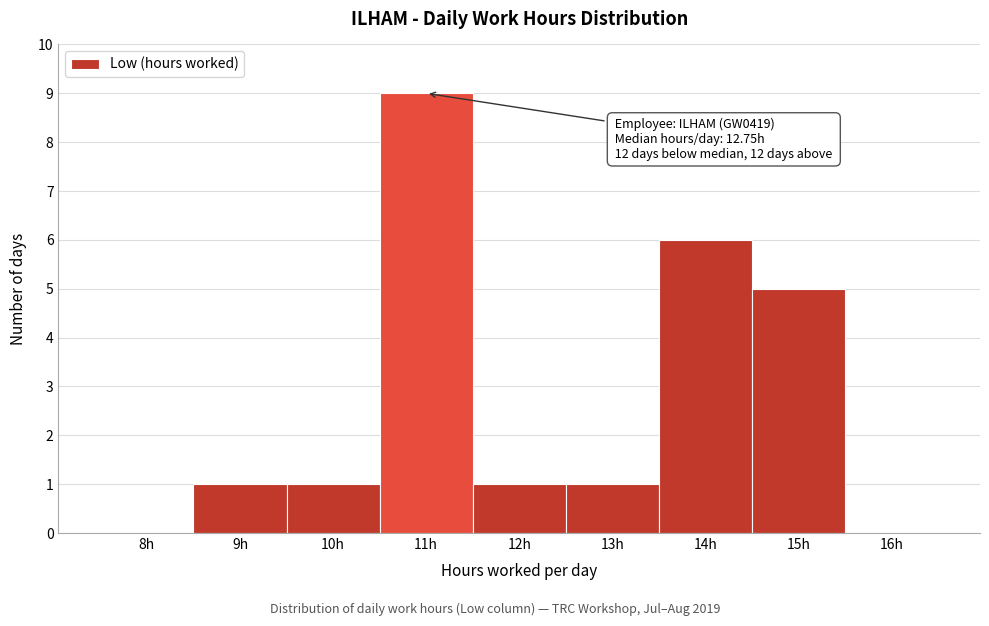

Reading left to right, extract all data points from this chart.

8h=0	9h=1	10h=1	11h=9	12h=1	13h=1	14h=6	15h=5	16h=0